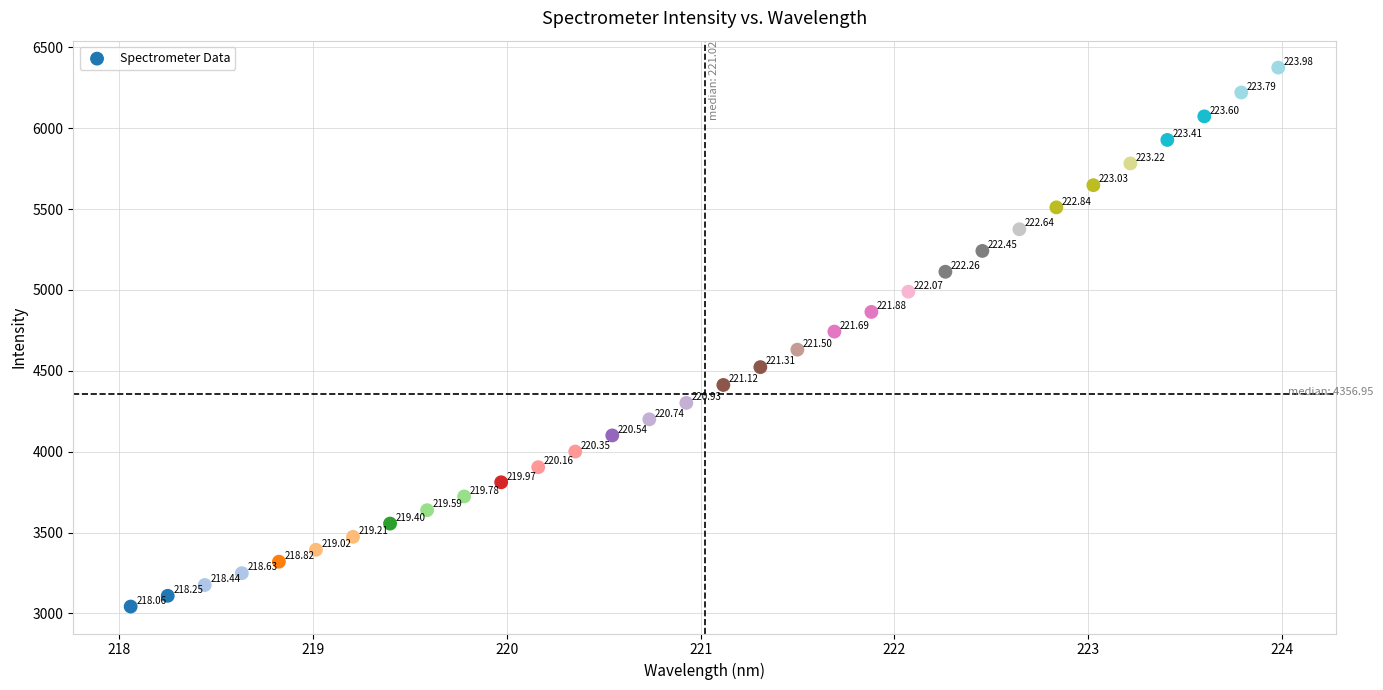

What is the range of X values (max minus min)?

5.9